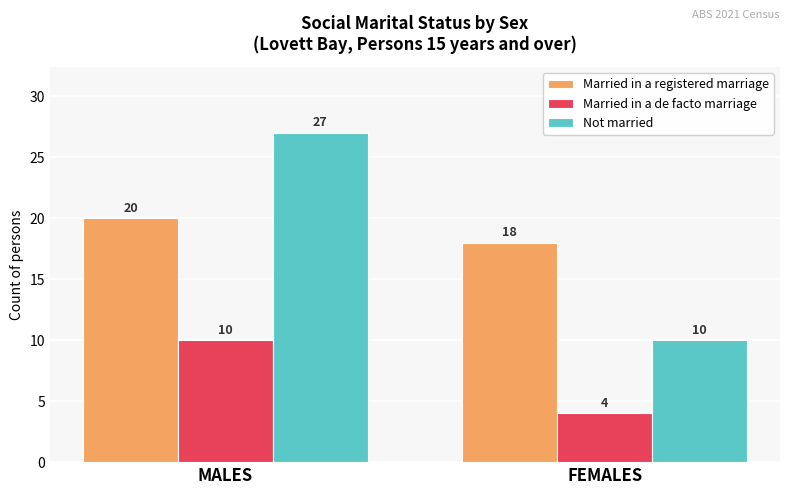

What is the difference between the Married in a de facto marriage values at FEMALES and MALES?

6